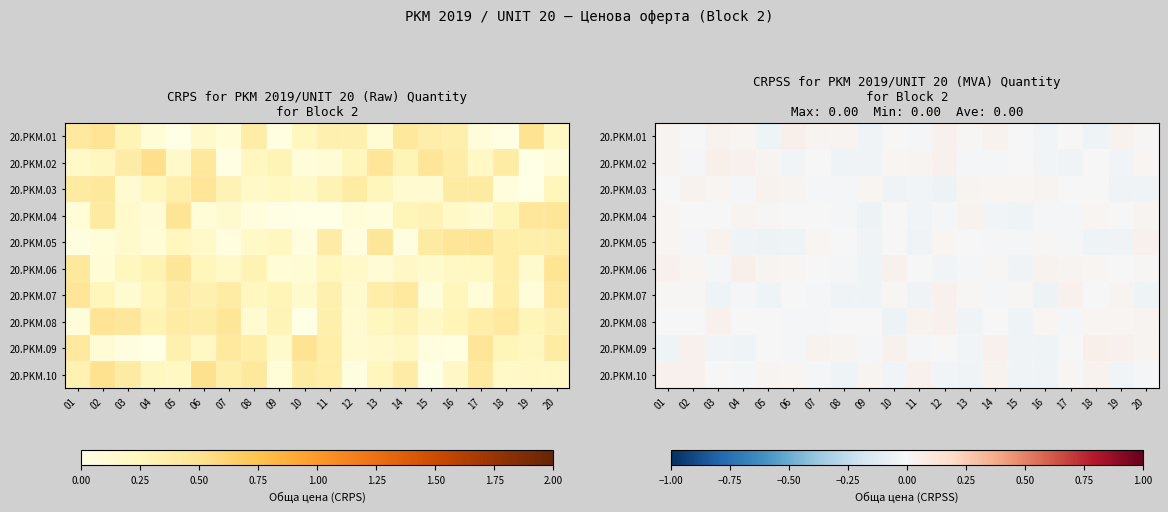

Rank the series at 09 from lowest to highest value.

20.PKM.04, 20.PKM.06, 20.PKM.07, 20.PKM.01, 20.PKM.02, 20.PKM.05, 20.PKM.09, 20.PKM.08, 20.PKM.03, 20.PKM.10